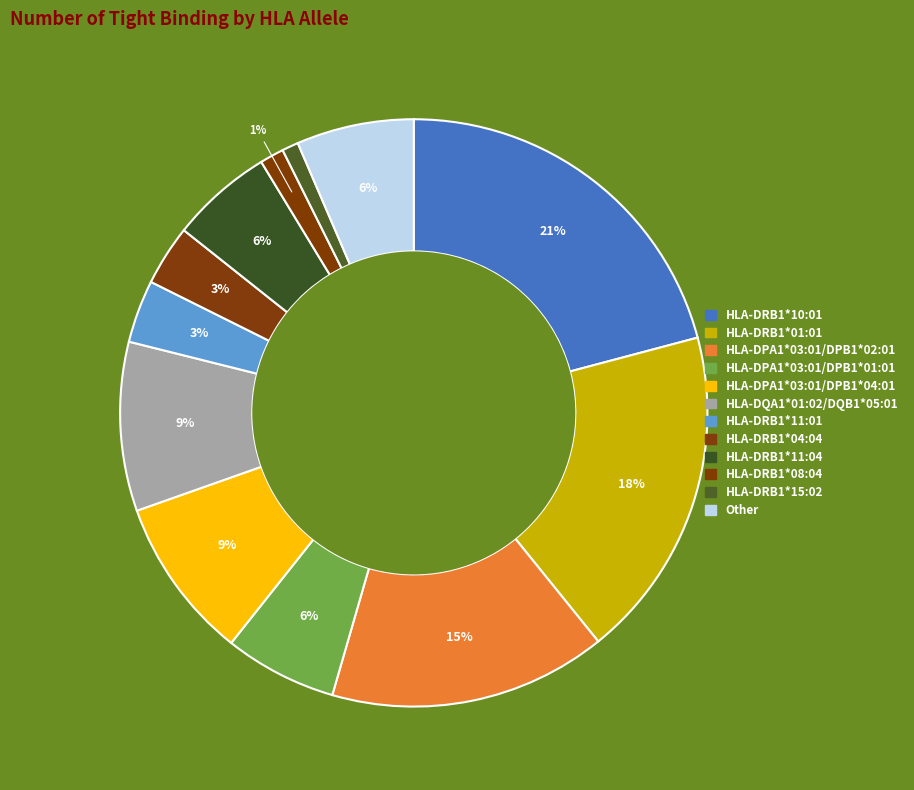

How many segments does this pie chart have?

12